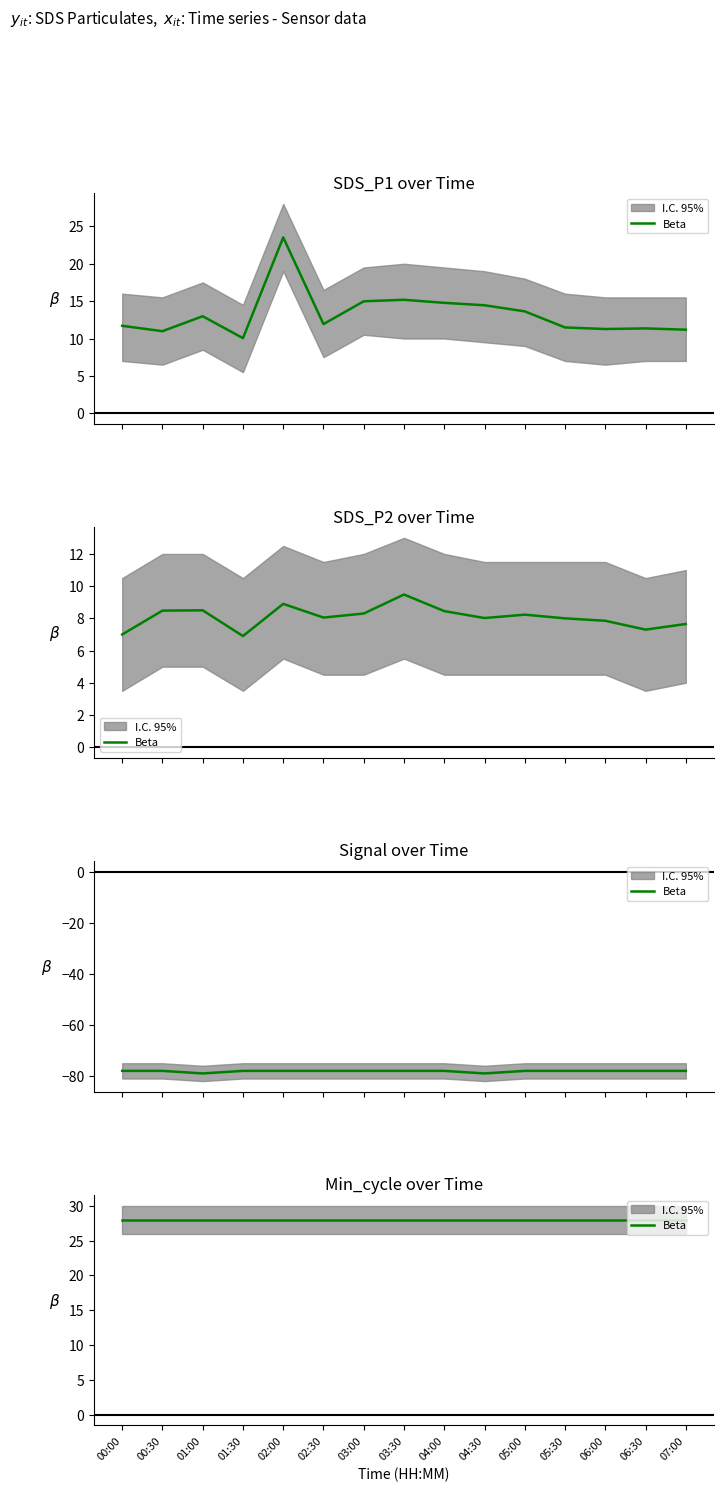

Is this an area chart (filled region under the line)?

No